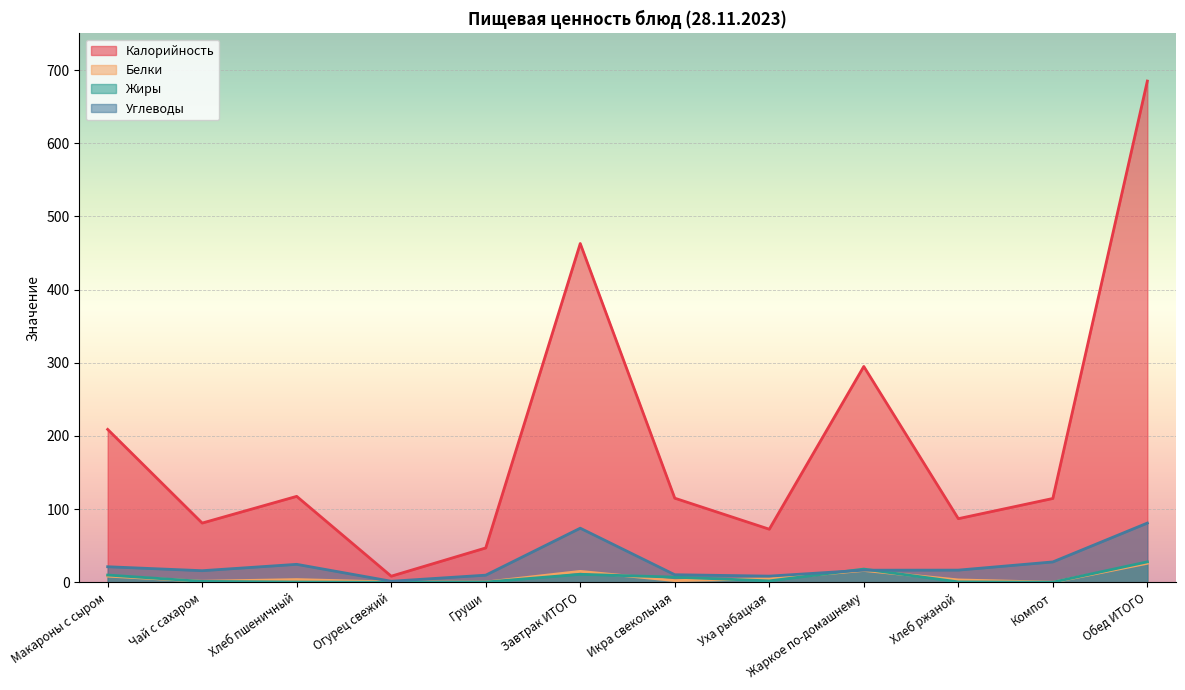

How many data points in Калорийность are less than 115?

6